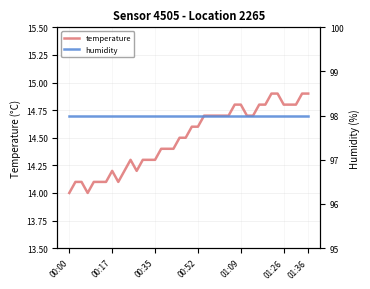

What is the minimum value for temperature?

14.0